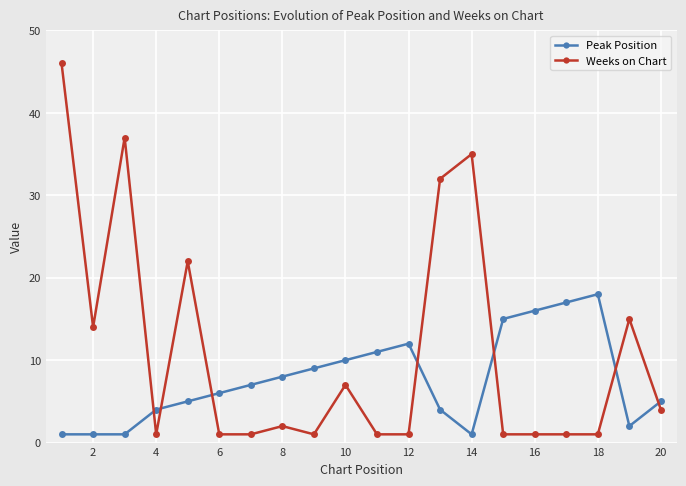

What is the average value of the Weeks on Chart series?

11